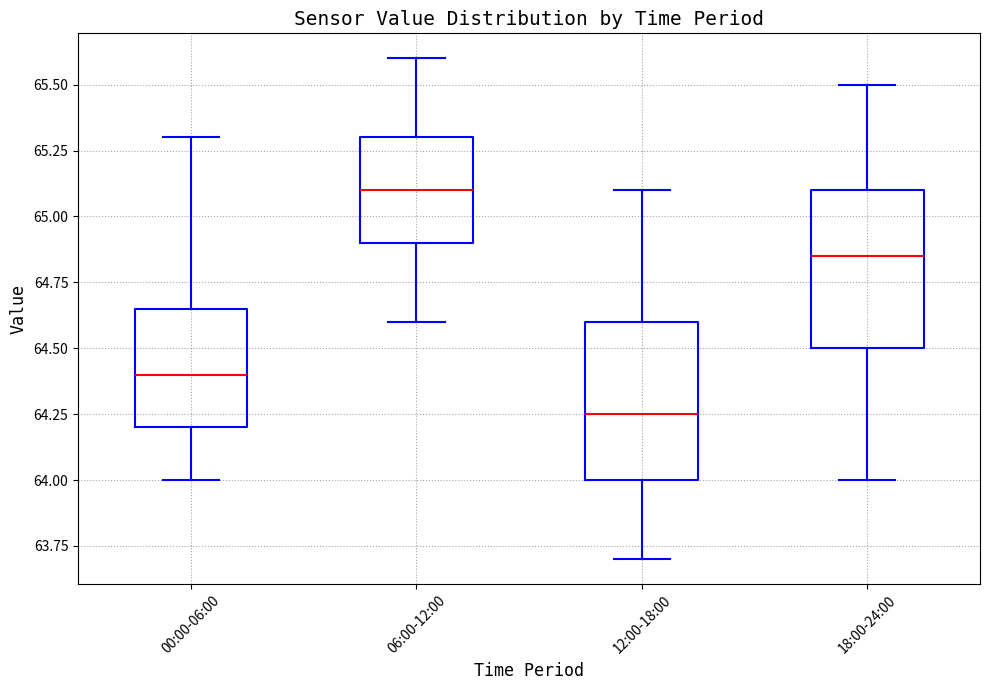

Which box has the highest median line?

06:00-12:00